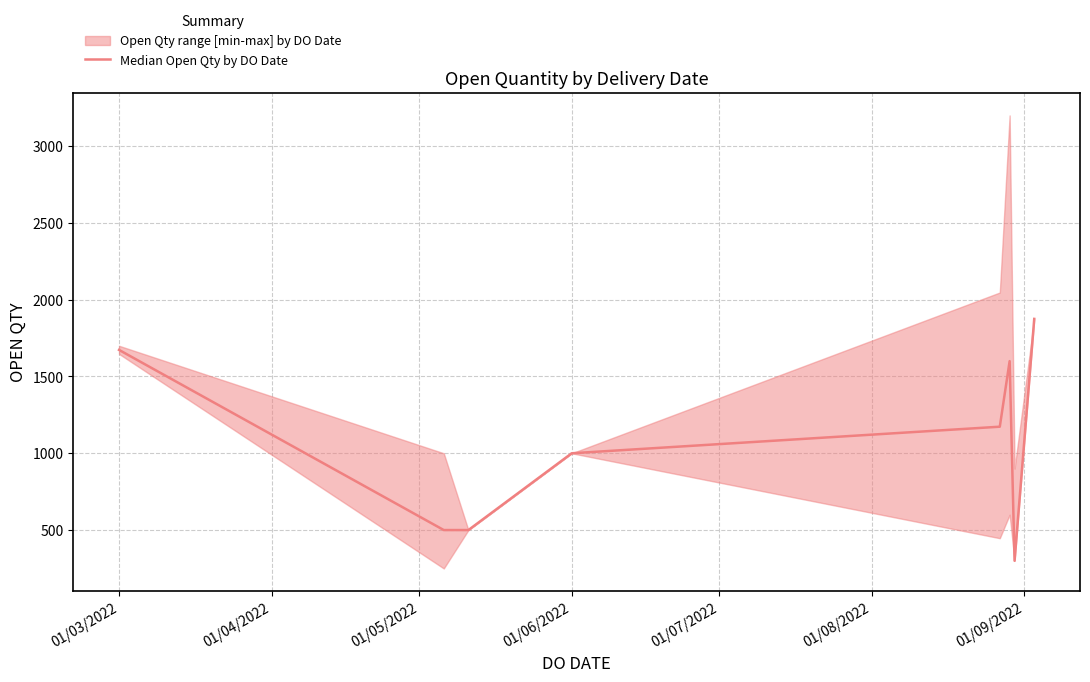

What is the greatest value displayed?

1875